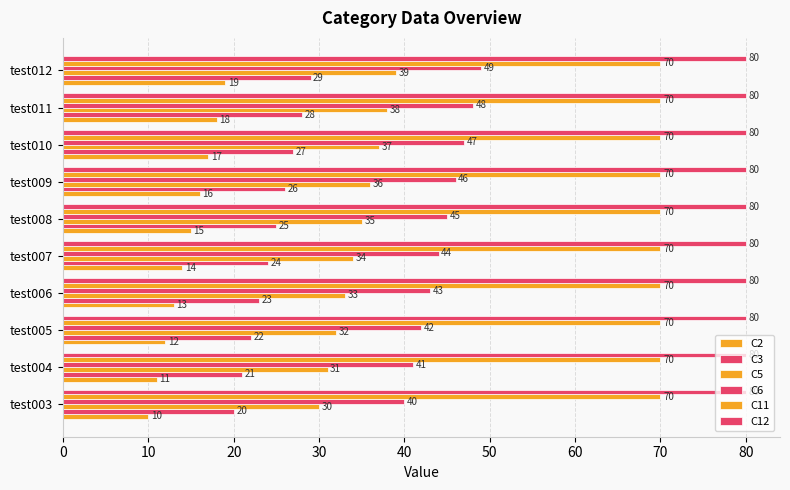

Count the number of categories in the chart.

10